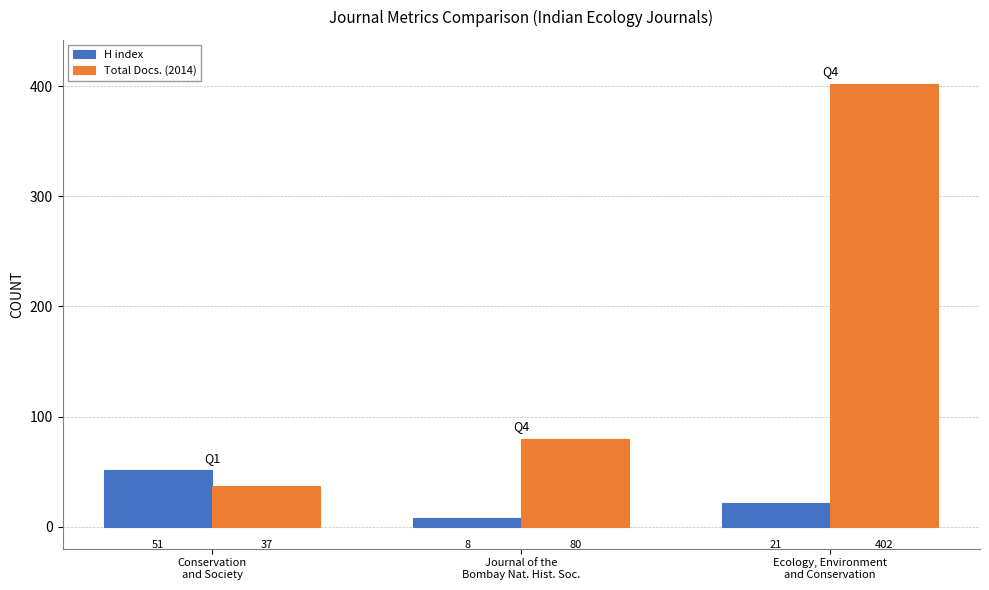

What position from the right is Journal of the
Bombay Nat. Hist. Soc.?

2